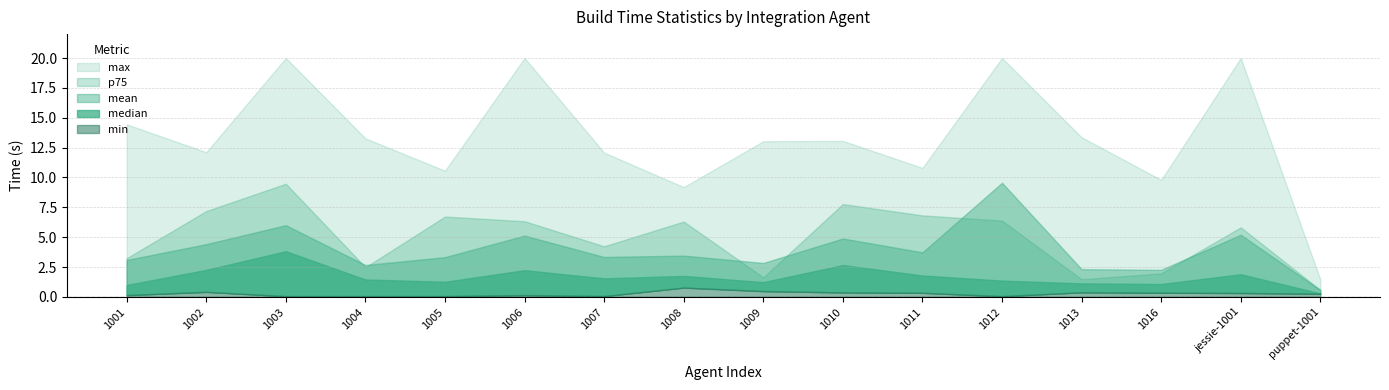

True or false: median and max cross at least once.

False